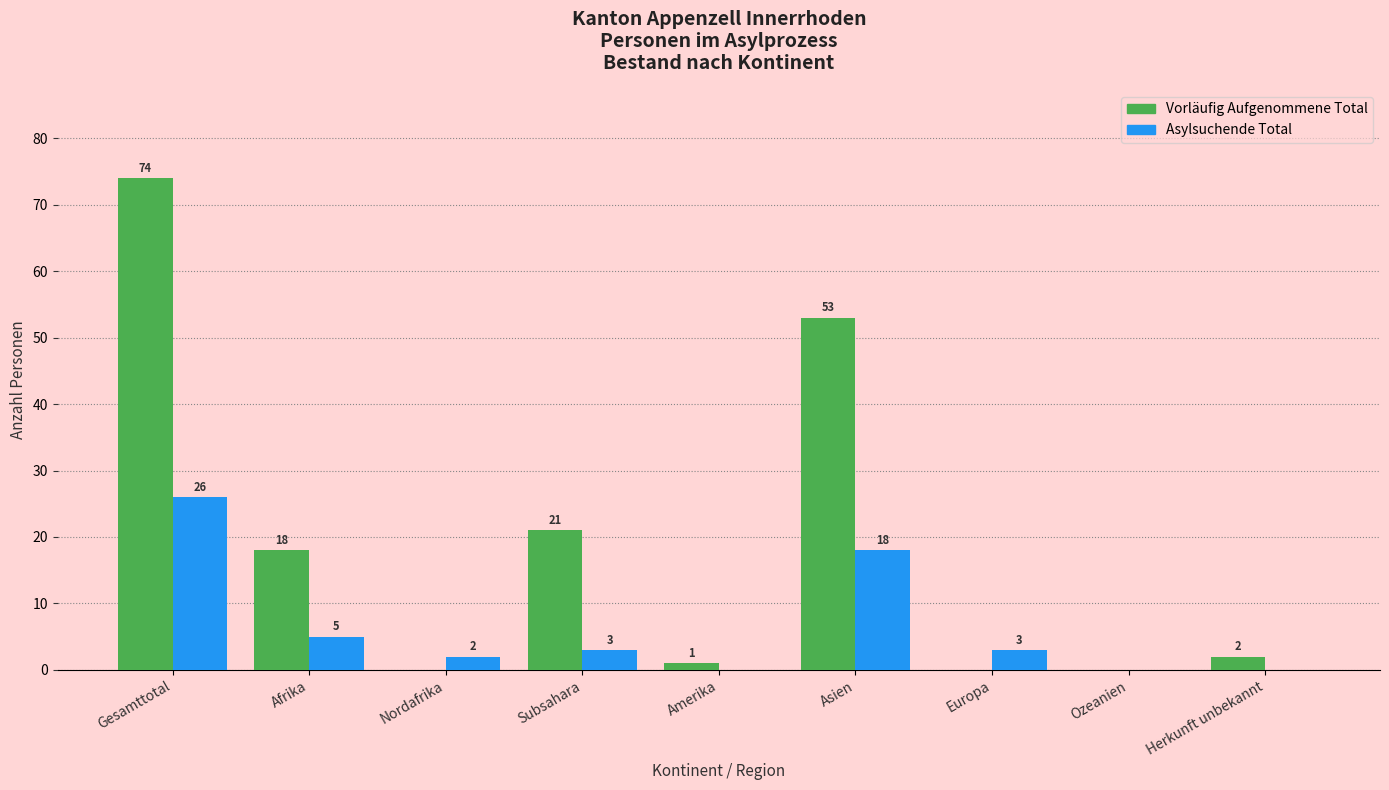

Reading right to left, what are all the values shown in this chart?

Vorläufig Aufgenommene Total: Herkunft unbekannt=2	Ozeanien=0	Europa=0	Asien=53	Amerika=1	Subsahara=21	Nordafrika=0	Afrika=18	Gesamttotal=74
Asylsuchende Total: Herkunft unbekannt=0	Ozeanien=0	Europa=3	Asien=18	Amerika=0	Subsahara=3	Nordafrika=2	Afrika=5	Gesamttotal=26